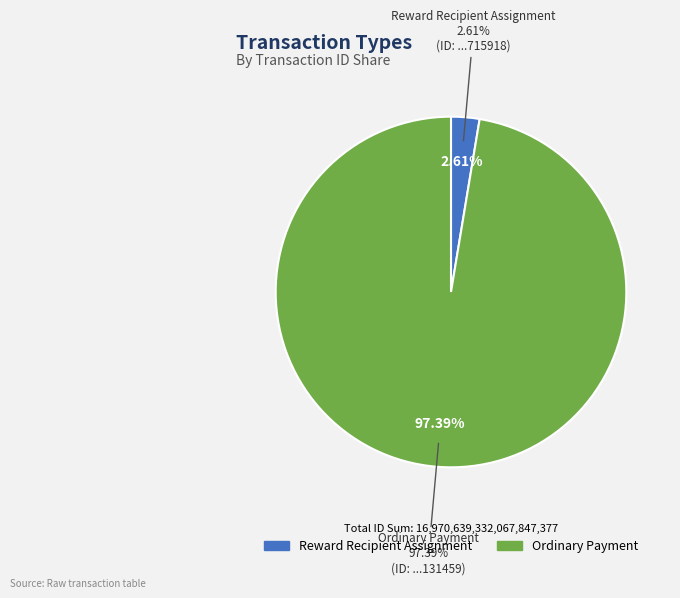

What is the largest slice in the pie chart?

Ordinary Payment